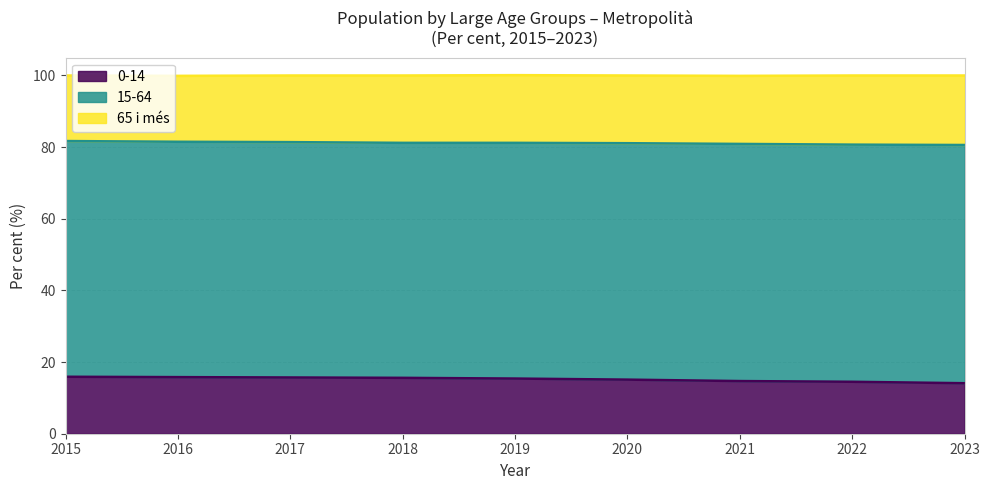

Is it true that 65 i més equals 10.1 at 2016?

False